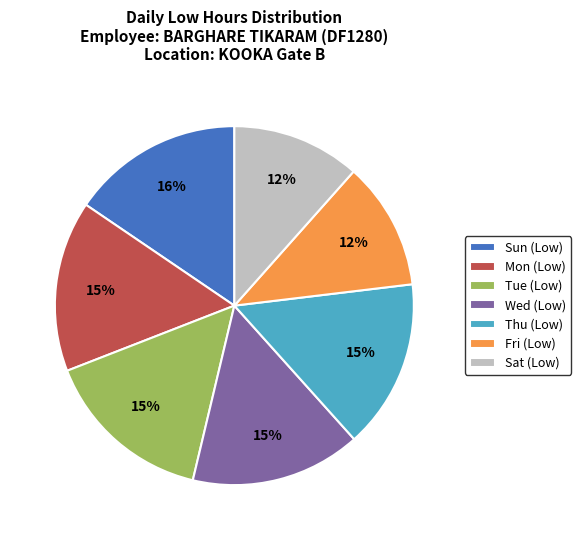

Is Thu (Low) the majority of the pie?

No